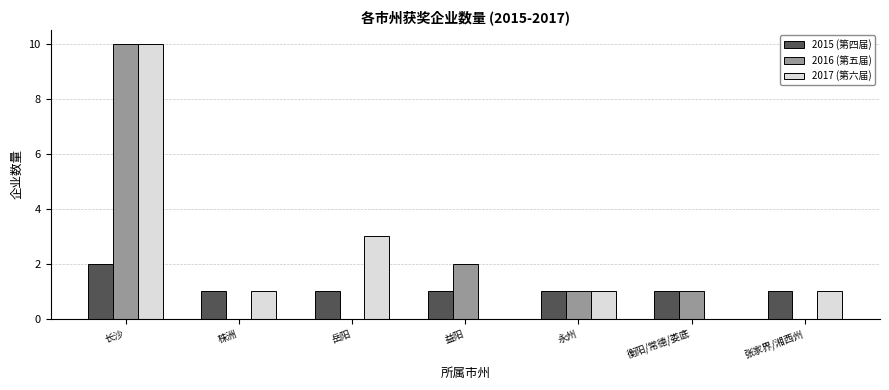

What is the total value across all series at 岳阳?

4